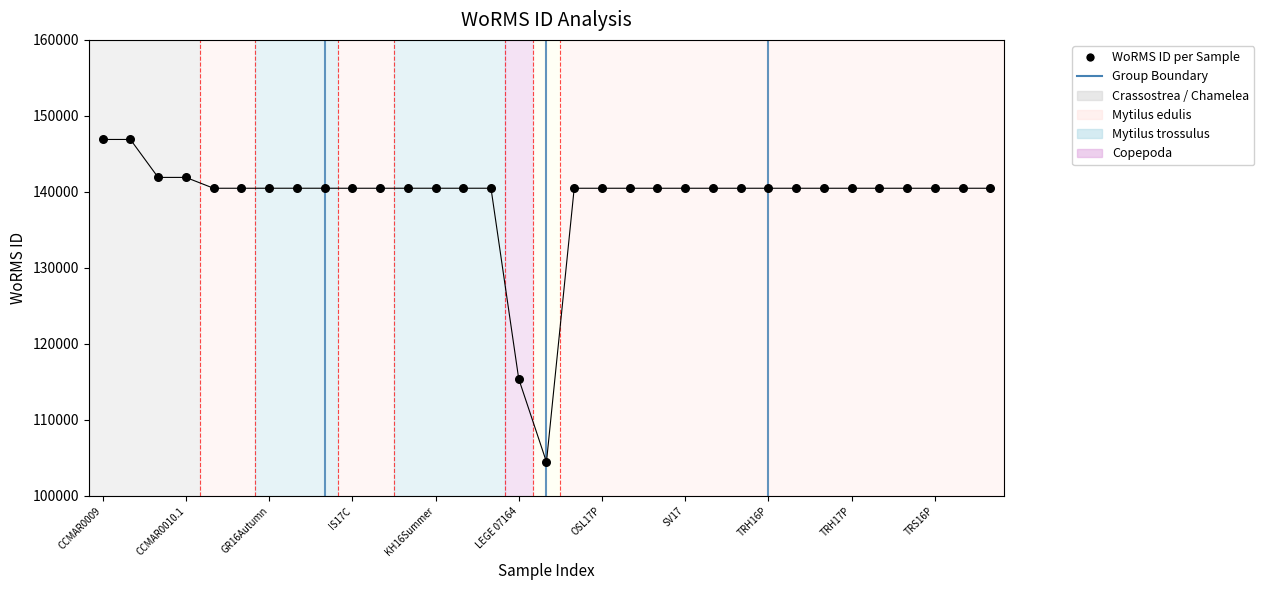

Which has a higher value, GR16Summer or TRH17W?

GR16Summer